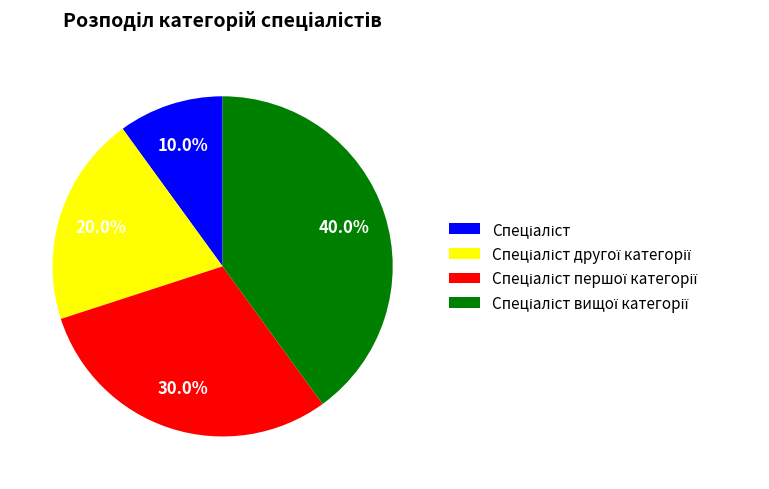

Is there any slice that represents more than half of the pie?

No